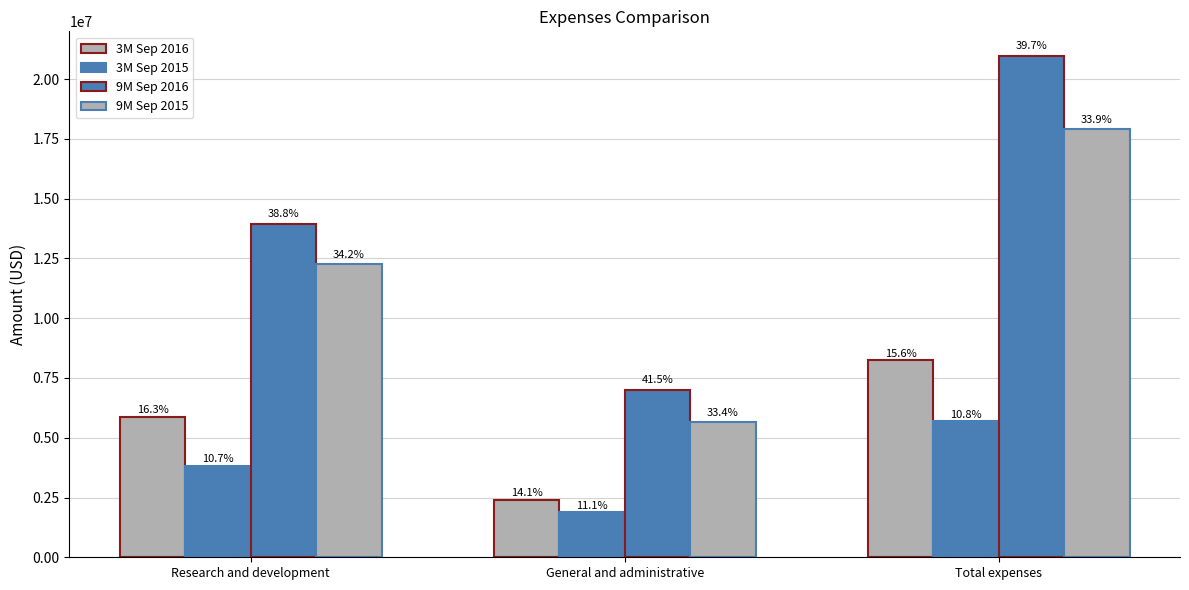

Does the chart contain stacked bars?

No